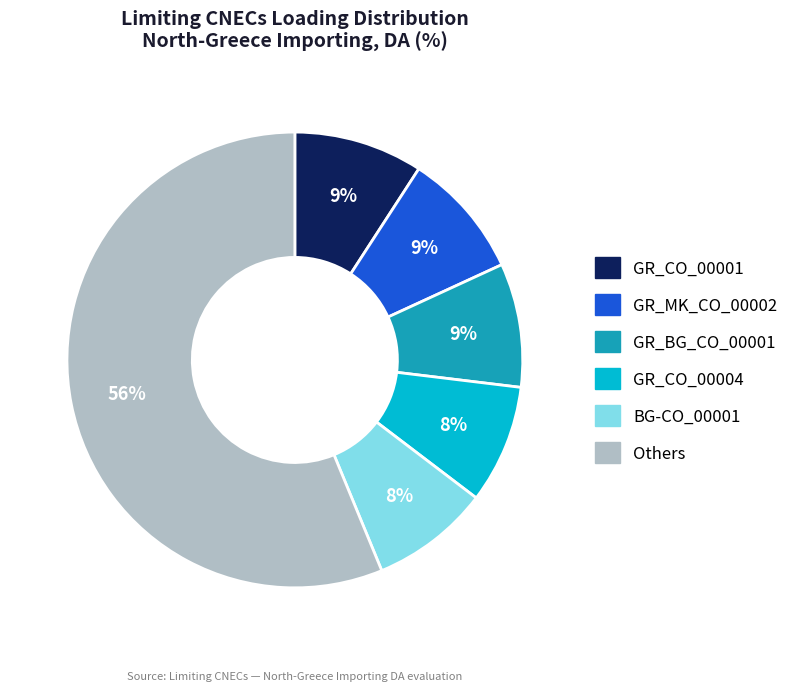

To the nearest percent, what is the average slice percentage?

17%